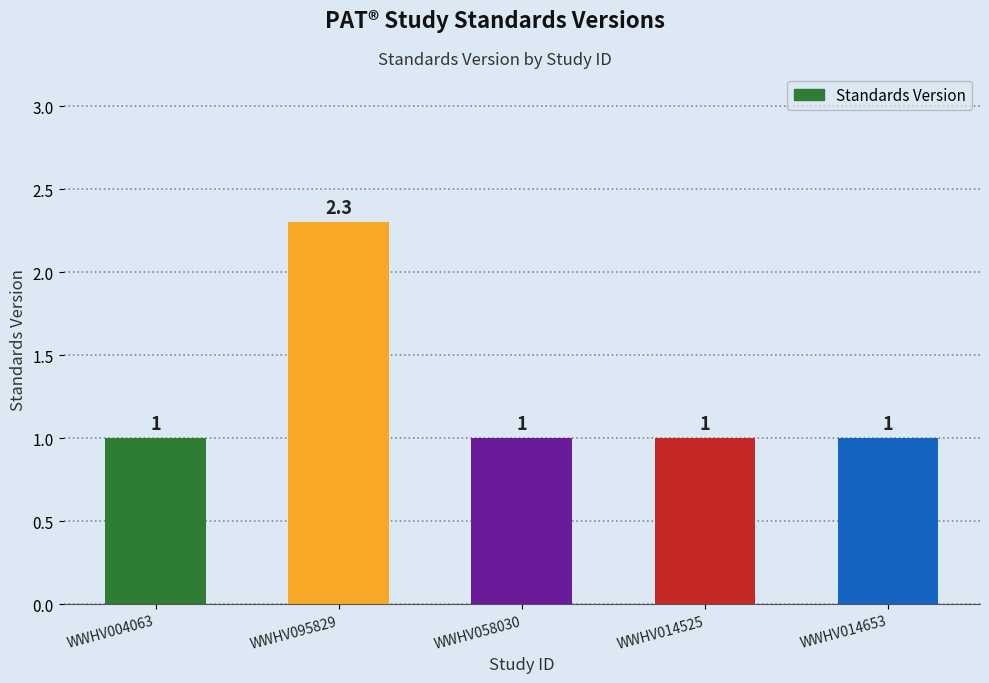

What position from the left is WWHV014653?

5